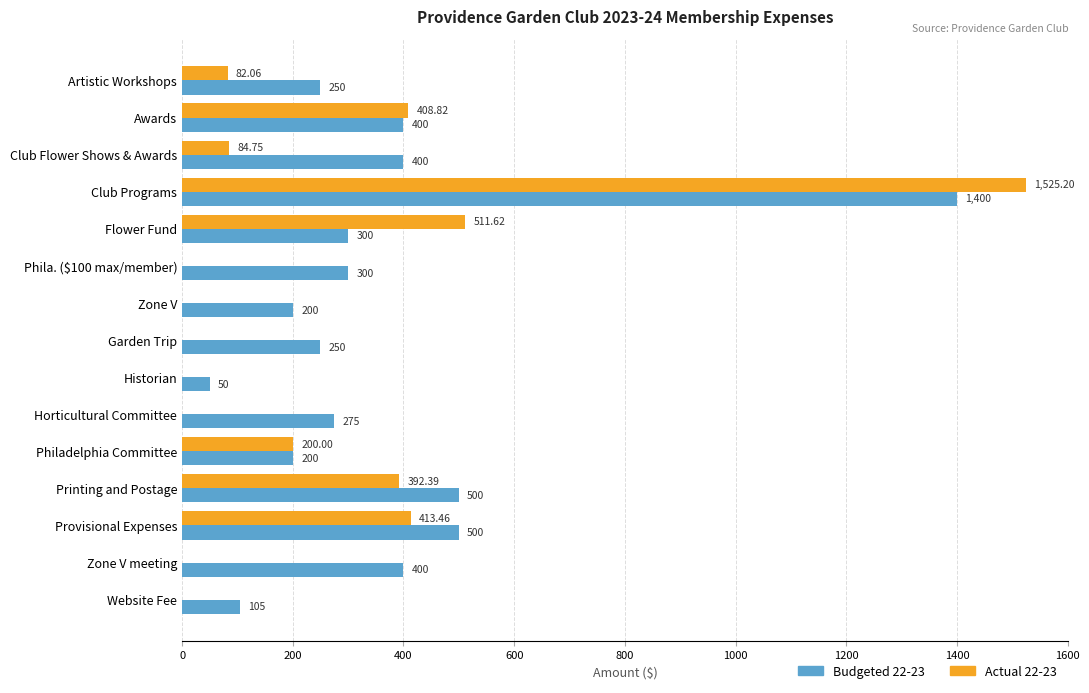

At which category is the sum across all series the highest?

Club Programs